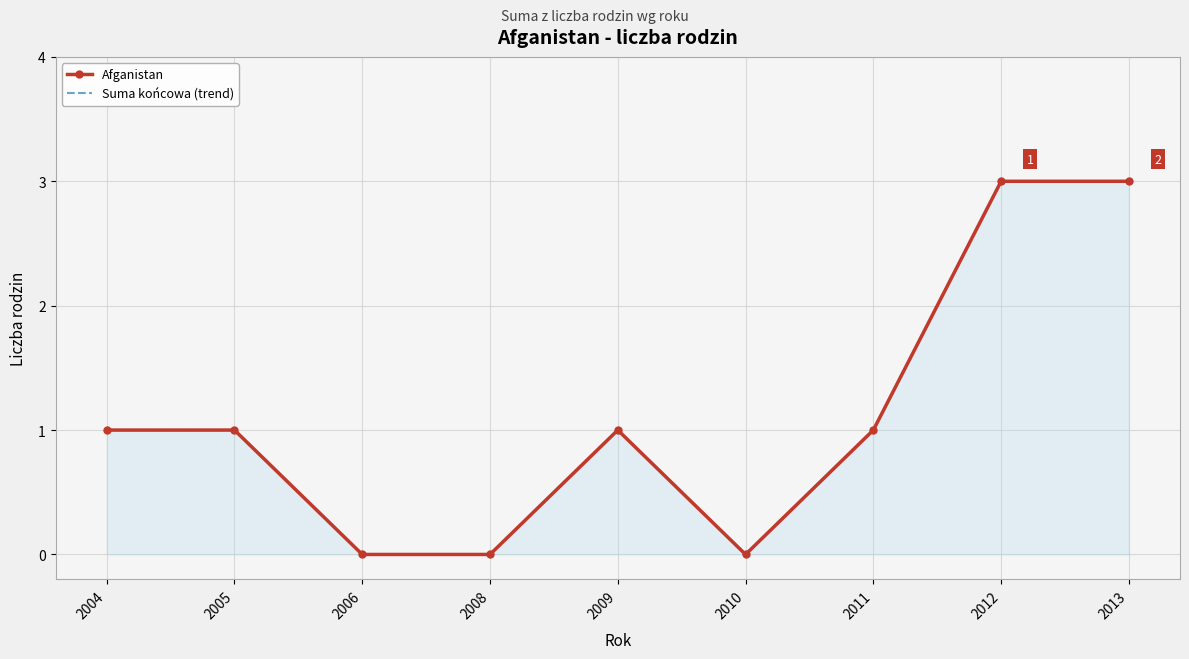

Reading left to right, list all the values displayed in this chart.

Afganistan: 2004=1	2005=1	2006=0	2008=0	2009=1	2010=0	2011=1	2012=3	2013=3
Suma końcowa (trend): 2004=1	2005=1	2006=0	2008=0	2009=1	2010=0	2011=1	2012=3	2013=3